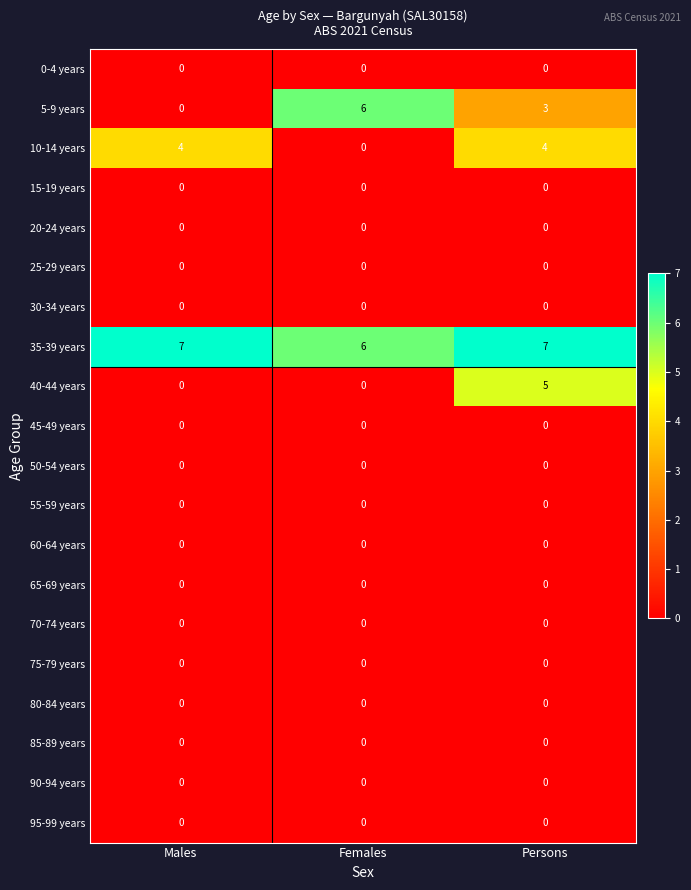

The 70-74 years series shows 0 at Males. True or false?

True